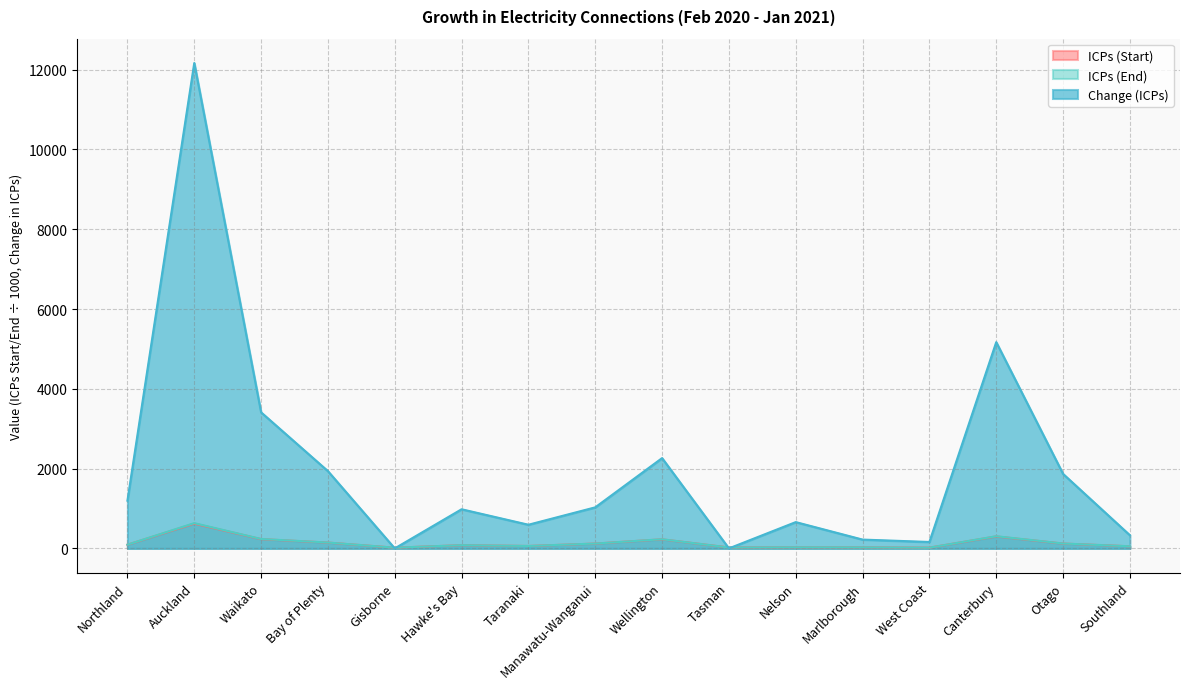

How many values in the Change (ICPs) series are below 1029?

8